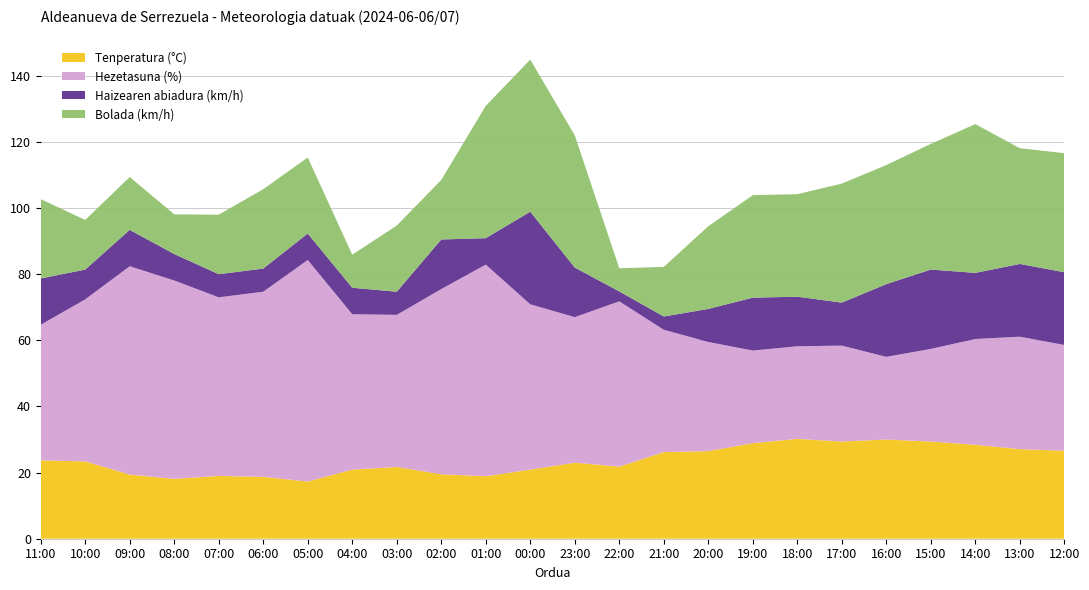

Reading left to right, transcribe all the data shown in this chart.

Tenperatura (°C): 11:00=23.7	10:00=23.4	09:00=19.4	08:00=18.1	07:00=19.0	06:00=18.7	05:00=17.3	04:00=20.9	03:00=21.7	02:00=19.5	01:00=18.9	00:00=20.9	23:00=23.0	22:00=21.8	21:00=26.2	20:00=26.5	19:00=28.9	18:00=30.2	17:00=29.4	16:00=30.0	15:00=29.4	14:00=28.4	13:00=27.1	12:00=26.6
Hezetasuna (%): 11:00=41.0	10:00=49.0	09:00=63.0	08:00=60.0	07:00=54.0	06:00=56.0	05:00=67.0	04:00=47.0	03:00=46.0	02:00=56.0	01:00=64.0	00:00=50.0	23:00=44.0	22:00=50.0	21:00=37.0	20:00=33.0	19:00=28.0	18:00=28.0	17:00=29.0	16:00=25.0	15:00=28.0	14:00=32.0	13:00=34.0	12:00=32.0
Haizearen abiadura (km/h): 11:00=14.0	10:00=9.0	09:00=11.0	08:00=8.0	07:00=7.0	06:00=7.0	05:00=8.0	04:00=8.0	03:00=7.0	02:00=15.0	01:00=8.0	00:00=28.0	23:00=15.0	22:00=3.0	21:00=4.0	20:00=10.0	19:00=16.0	18:00=15.0	17:00=13.0	16:00=22.0	15:00=24.0	14:00=20.0	13:00=22.0	12:00=22.0
Bolada (km/h): 11:00=24.0	10:00=15.0	09:00=16.0	08:00=12.0	07:00=18.0	06:00=24.0	05:00=23.0	04:00=10.0	03:00=20.0	02:00=18.0	01:00=40.0	00:00=46.0	23:00=40.0	22:00=7.0	21:00=15.0	20:00=25.0	19:00=31.0	18:00=31.0	17:00=36.0	16:00=36.0	15:00=38.0	14:00=45.0	13:00=35.0	12:00=36.0